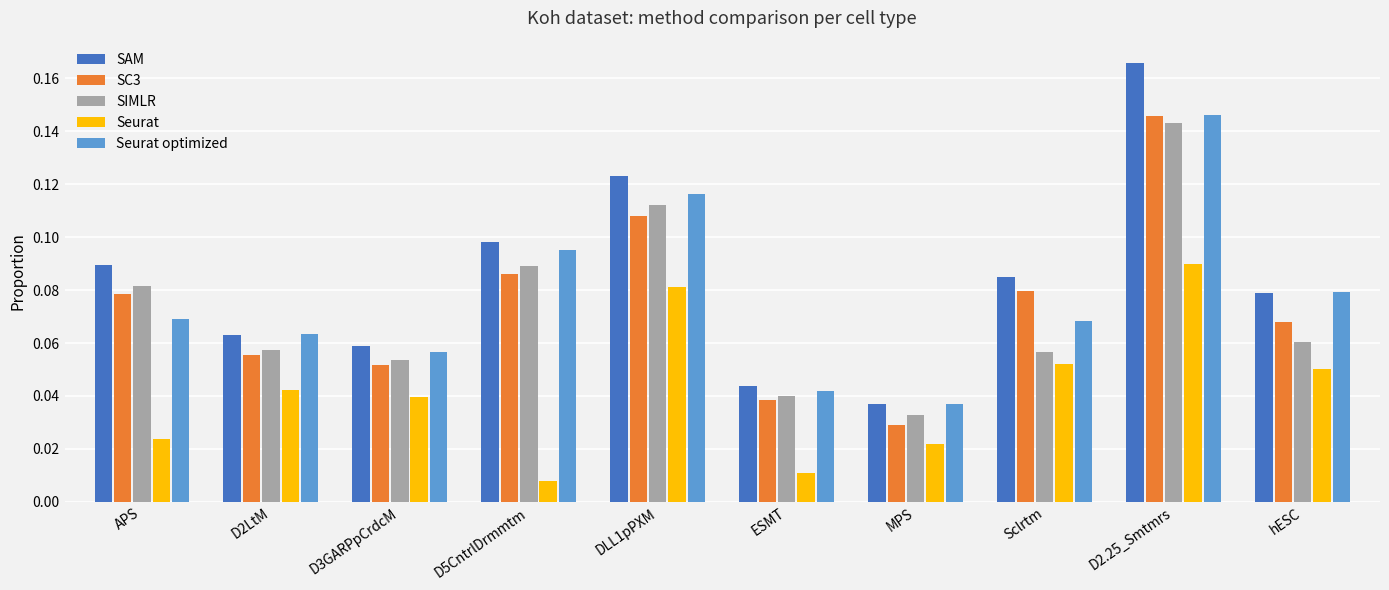

How many SC3 values are between 0 and 1?

10